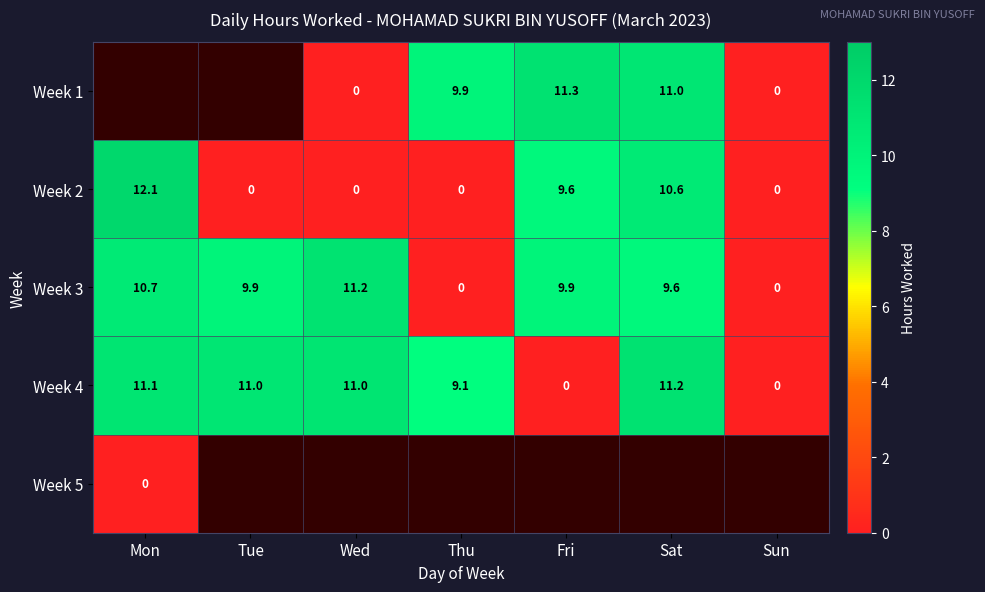

What is the highest value of the Week 3 series?

11.2